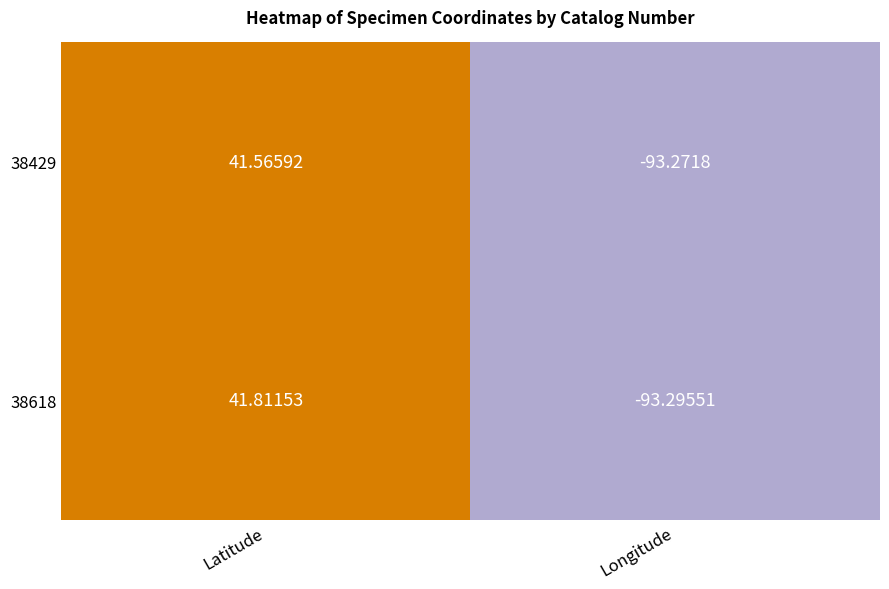

At which category does the chart reach its peak across all series?

Latitude